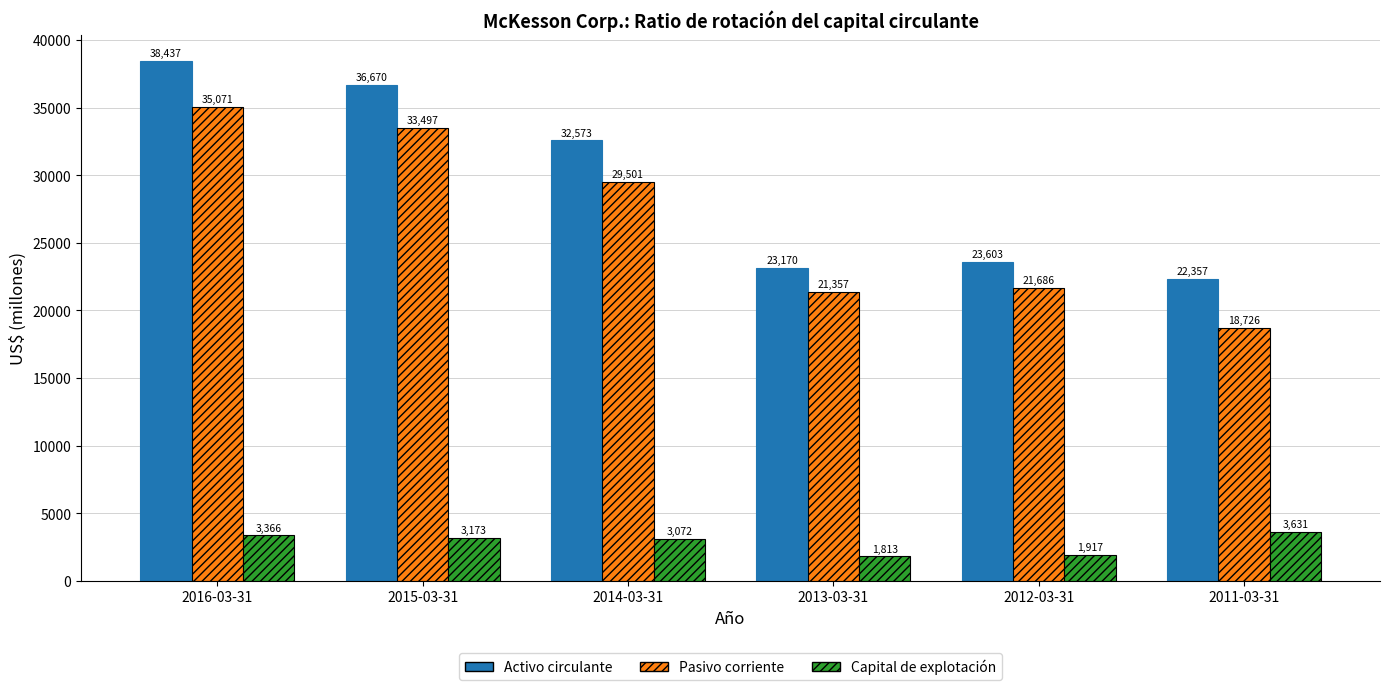

What is the difference between the second highest and second lowest values in the Activo circulante series?

13500